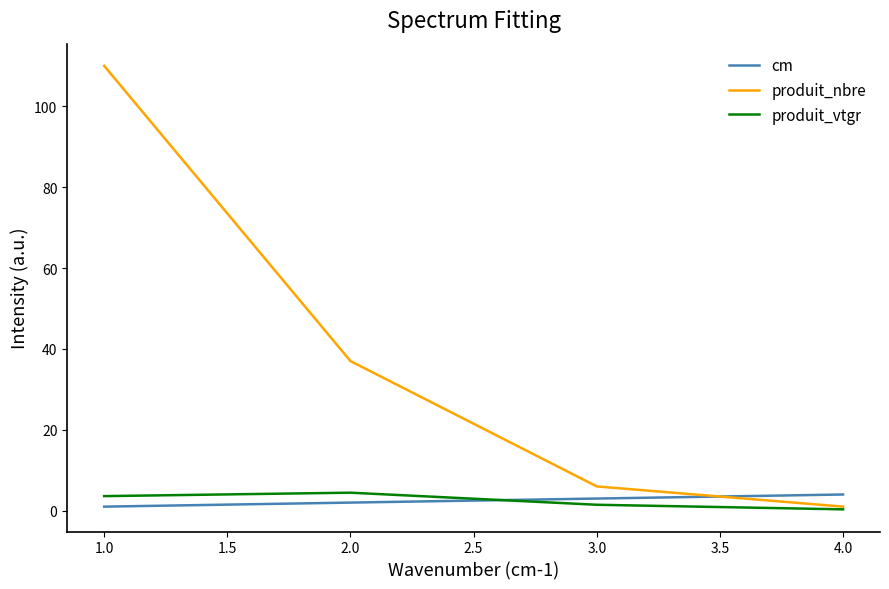

Does the chart have visible grid lines?

No